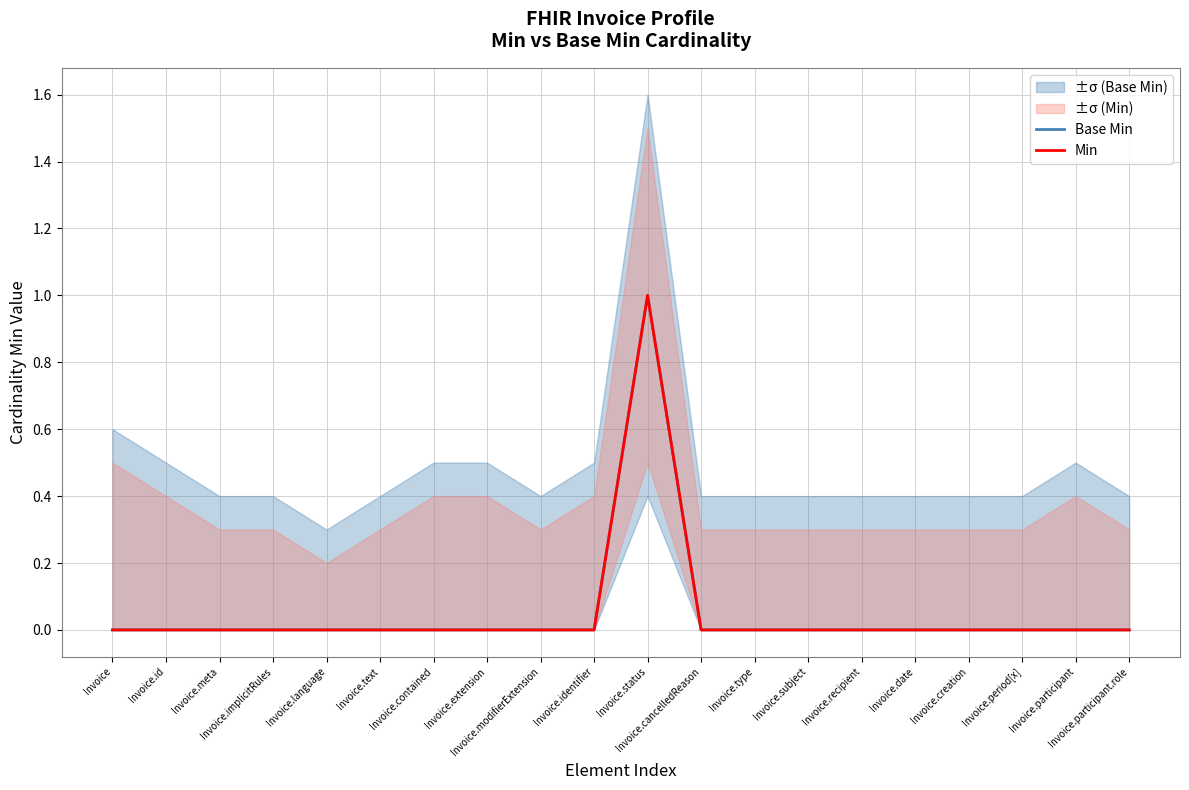

What are all the series names shown in the legend?

Base Min, Min